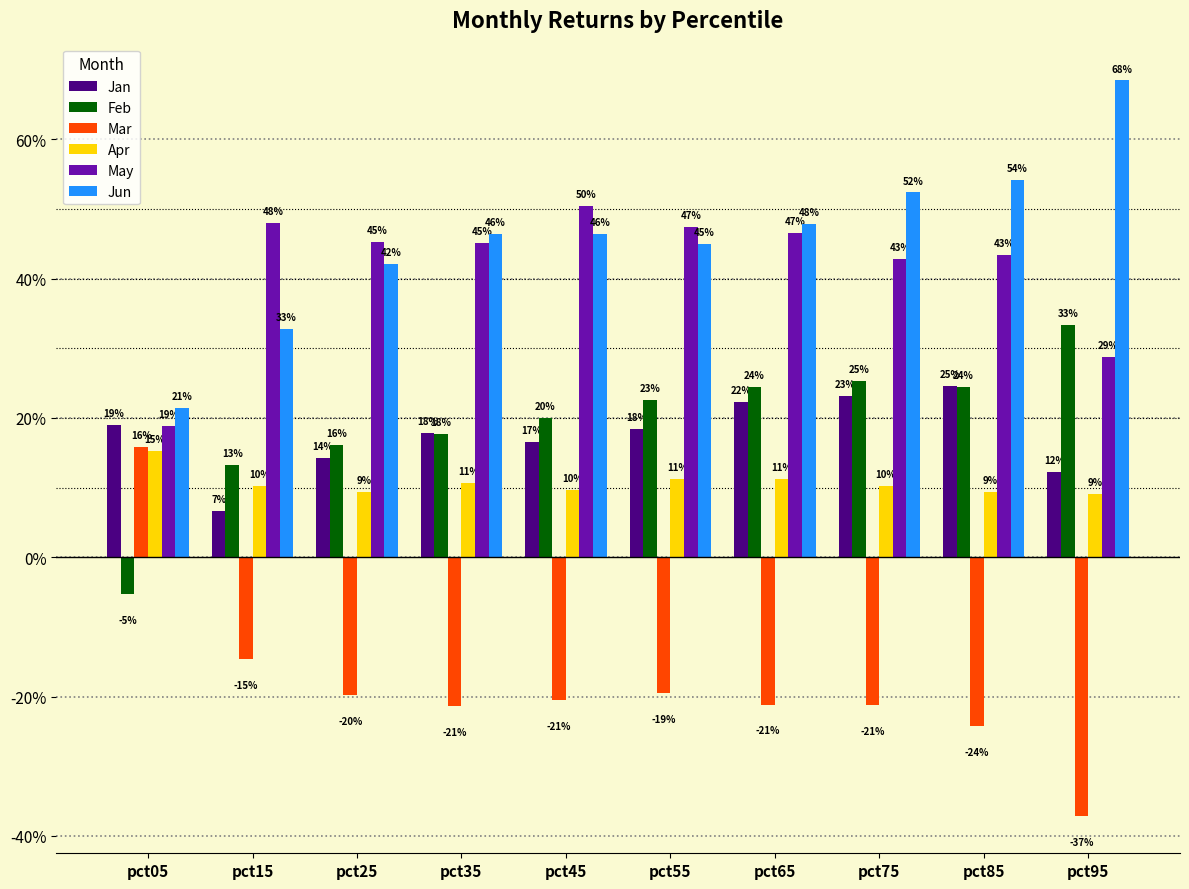

Are the bars grouped side by side (vs. stacked)?

Yes